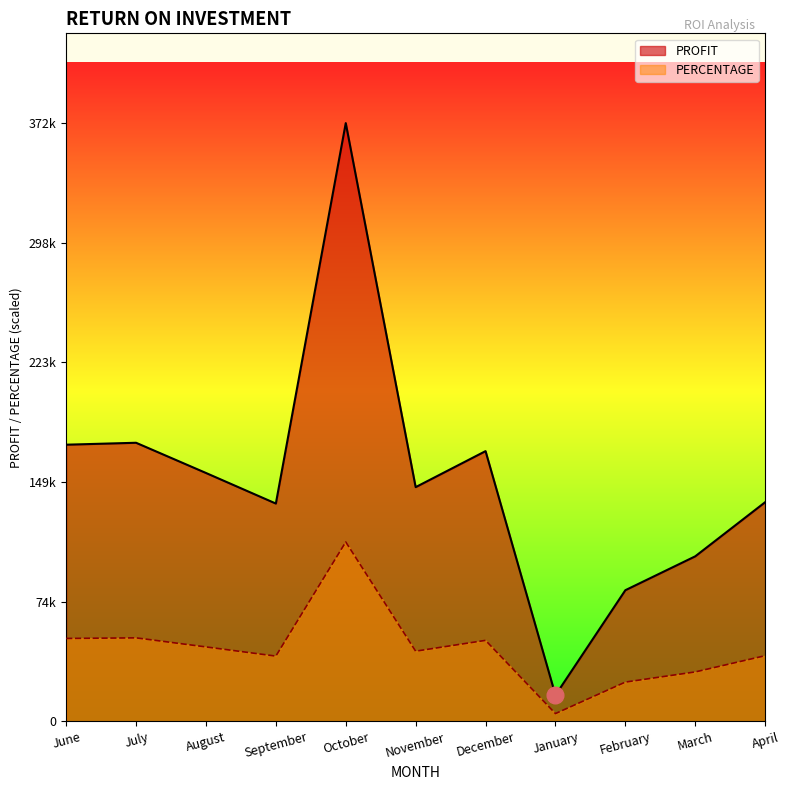

Reading left to right, what are all the values shown in this chart?

PROFIT: June=51707.1	July=52069.5	August=46426.5	September=40711.5	October=111791.7	November=43777.5	December=50507.1	January=4915.5	February=24525.0	March=30855.0	April=40965.0
PERCENTAGE: June=172357.0	July=173565.0	August=154755.0	September=135705.0	October=372639.0	November=145925.0	December=168357.0	January=16385.0	February=81750.0	March=102850.0	April=136550.0